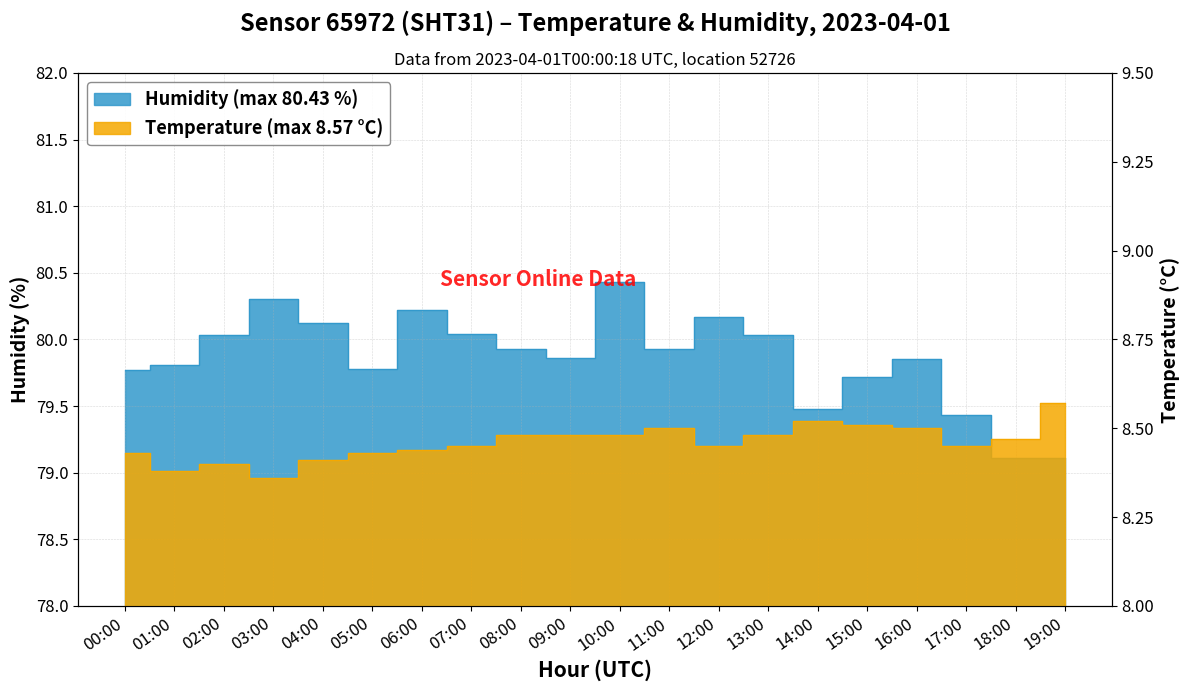

True or false: temperature and humidity cross at least once.

False